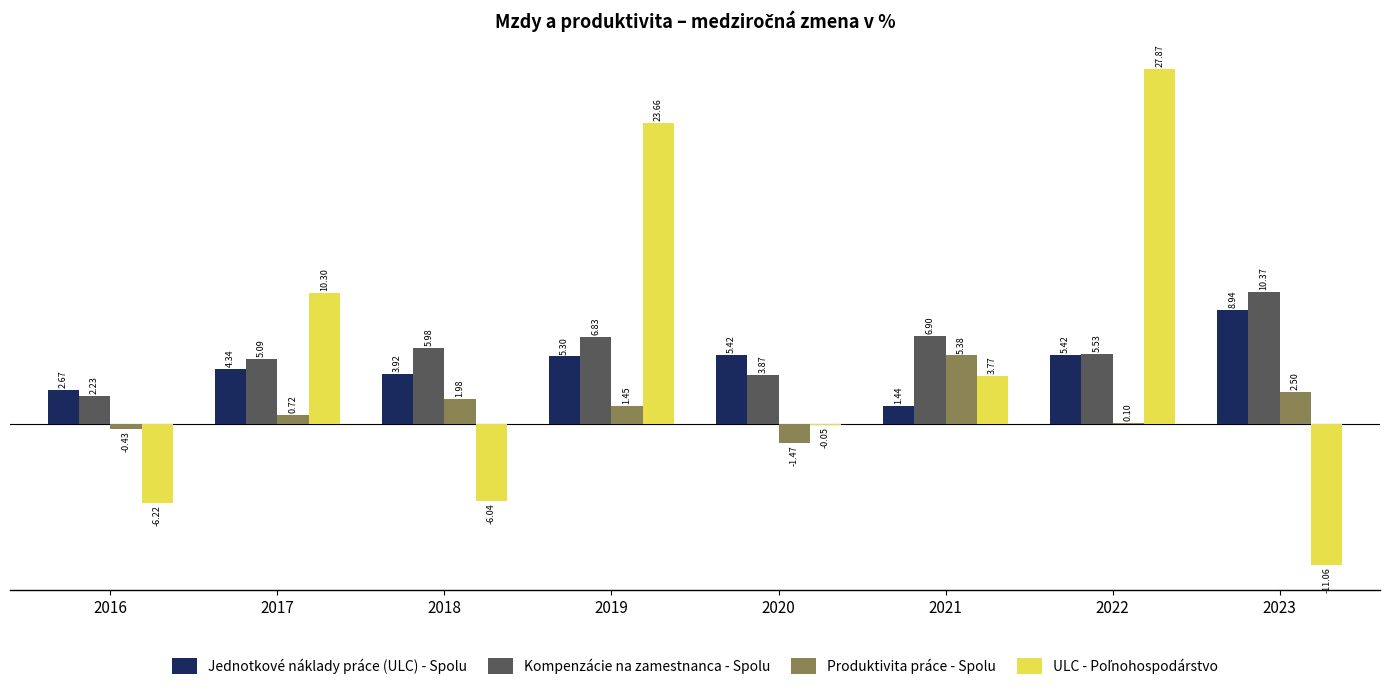

Is the value of Jednotkové náklady práce (ULC) - Spolu at 2018 greater than the value of Produktivita práce - Spolu at 2022?

Yes